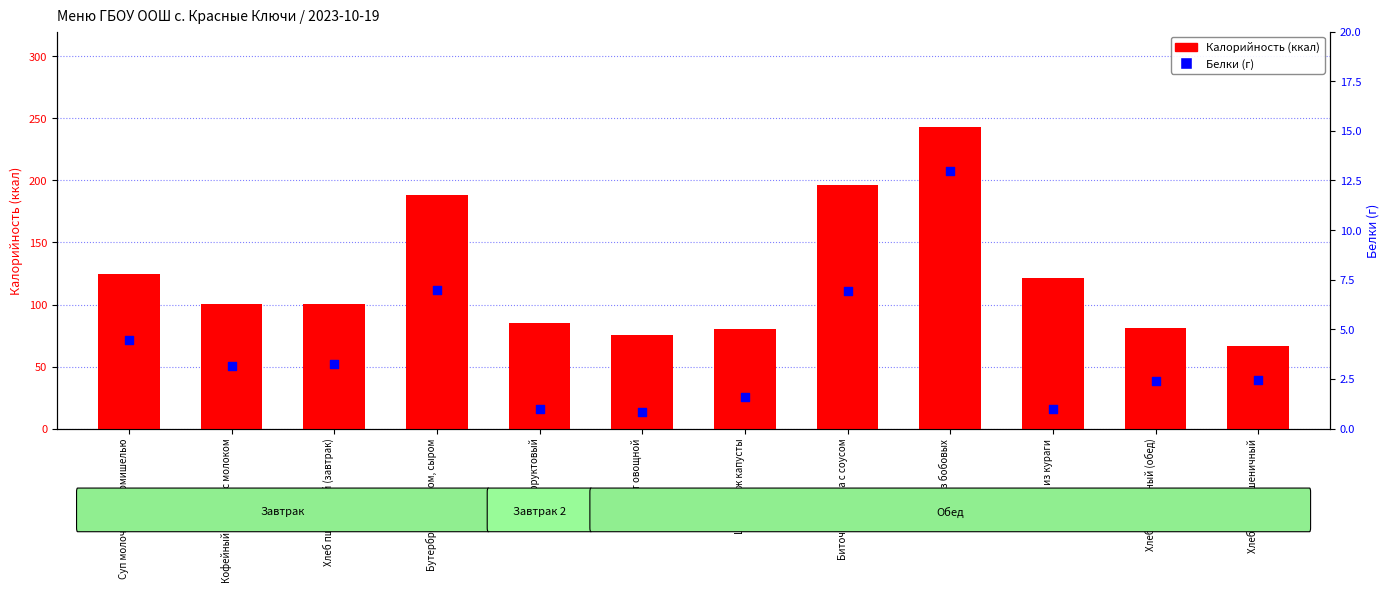

What are all the series names shown in the legend?

Калорийность, Белки